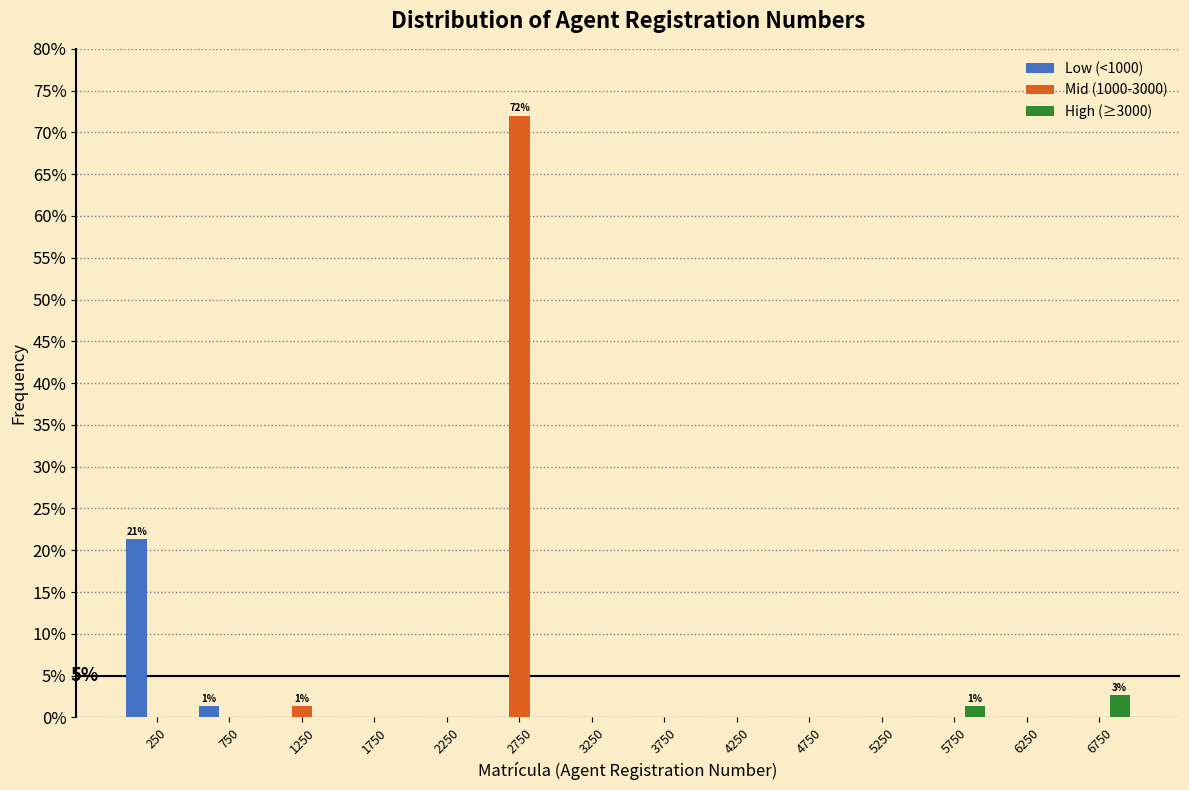

In the Low (<1000) series, which range on the x-axis has the tallest bar?

0 to 500